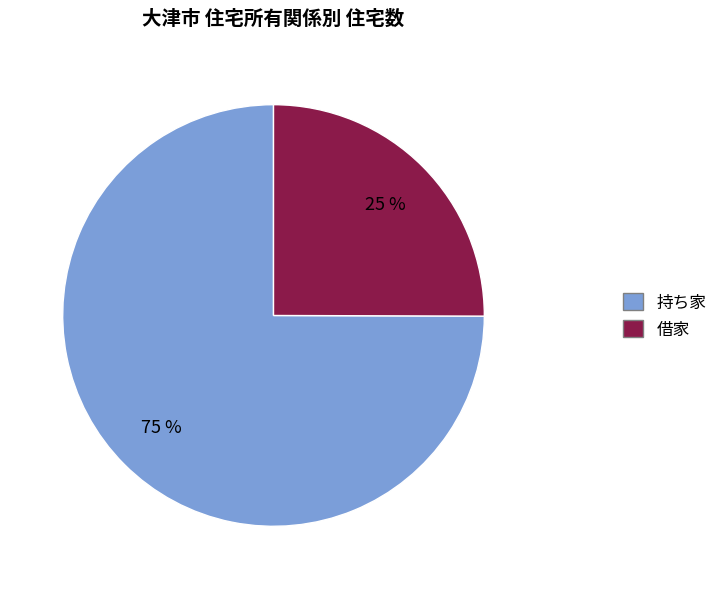

To the nearest percent, what is the difference between the largest and smallest slice percentages?

50%